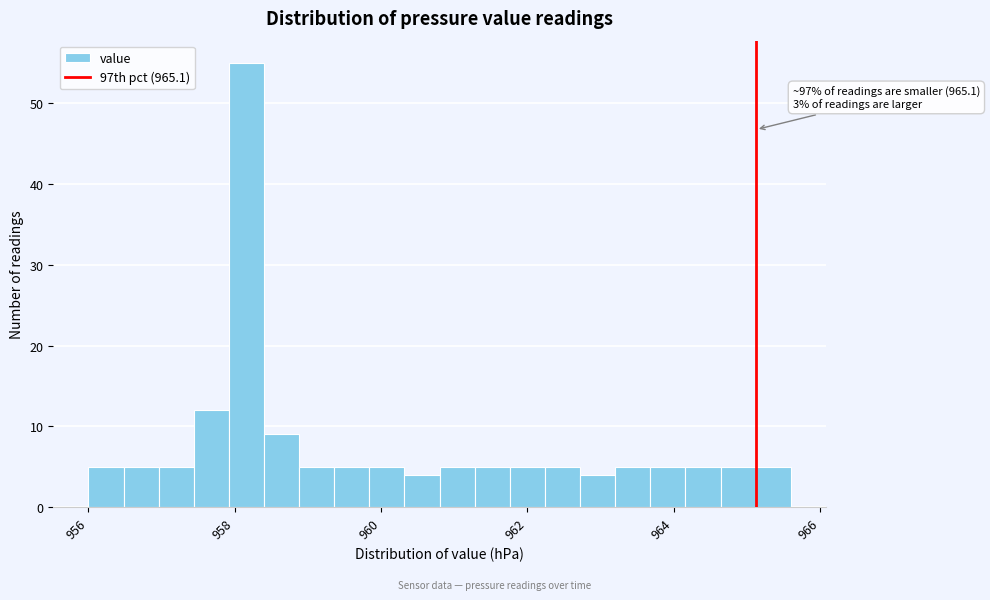

Read against the x-axis, roughly where is the centre of the tallest bar?

958.2